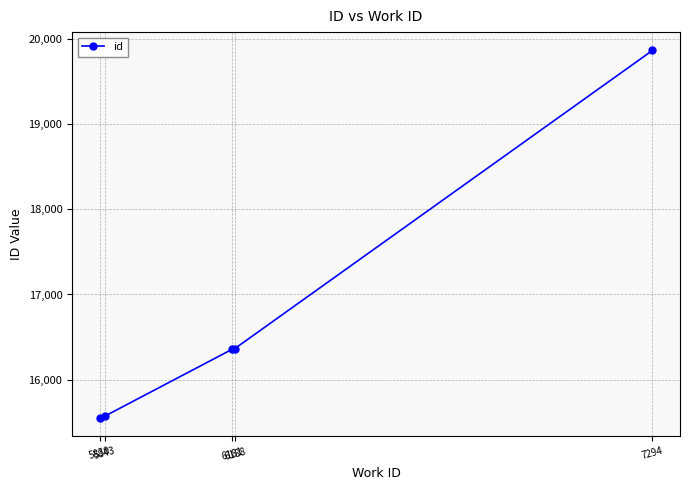

What is the minimum value shown in the chart?

15551